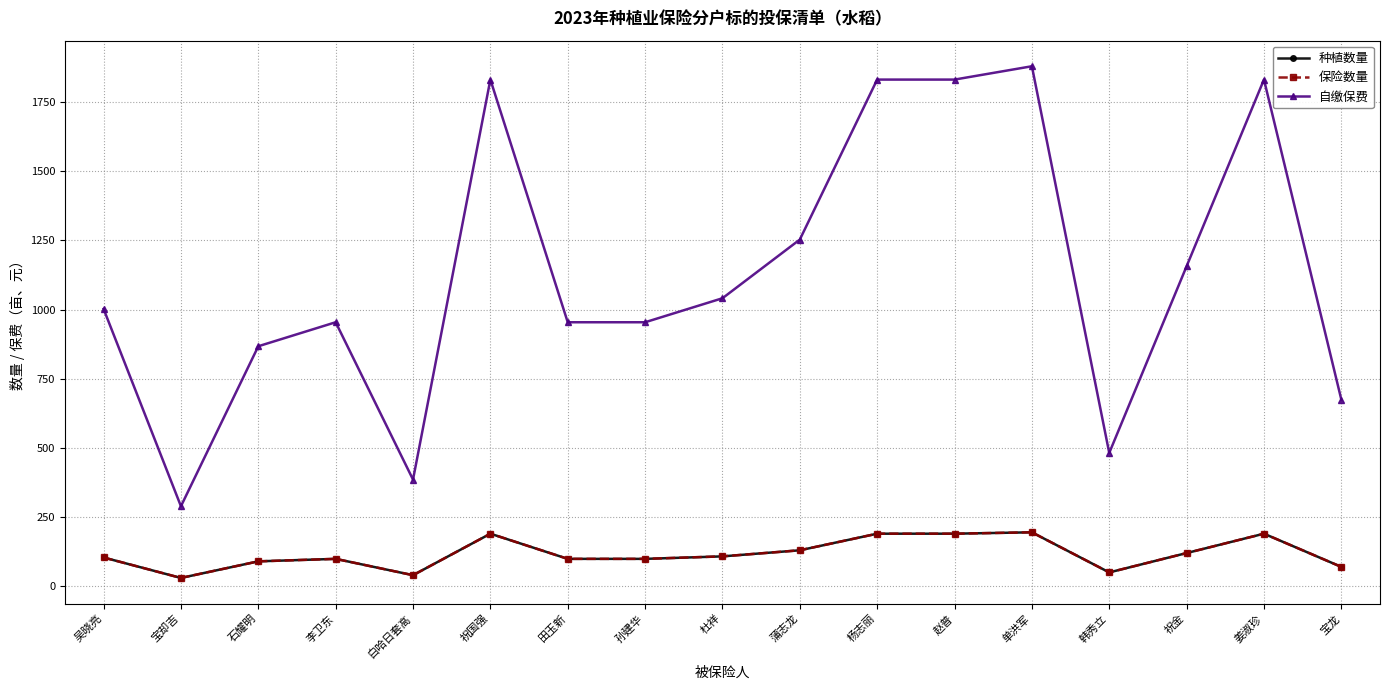

True or false: 保险数量 and 种植数量 intersect in this chart.

False